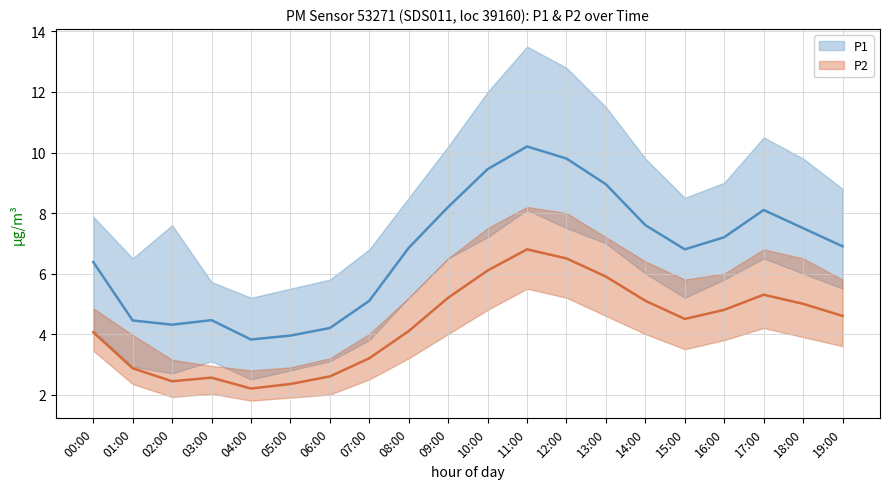

What is the difference between the highest and lowest values at 12:00?

7.6